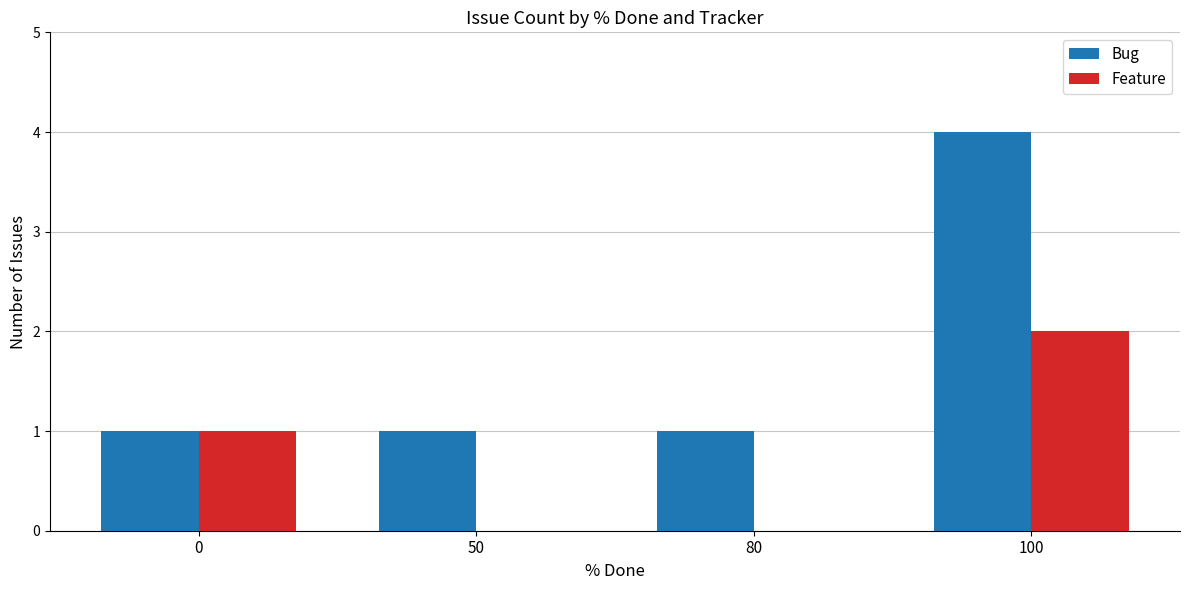

Are the bars grouped side by side (vs. stacked)?

Yes